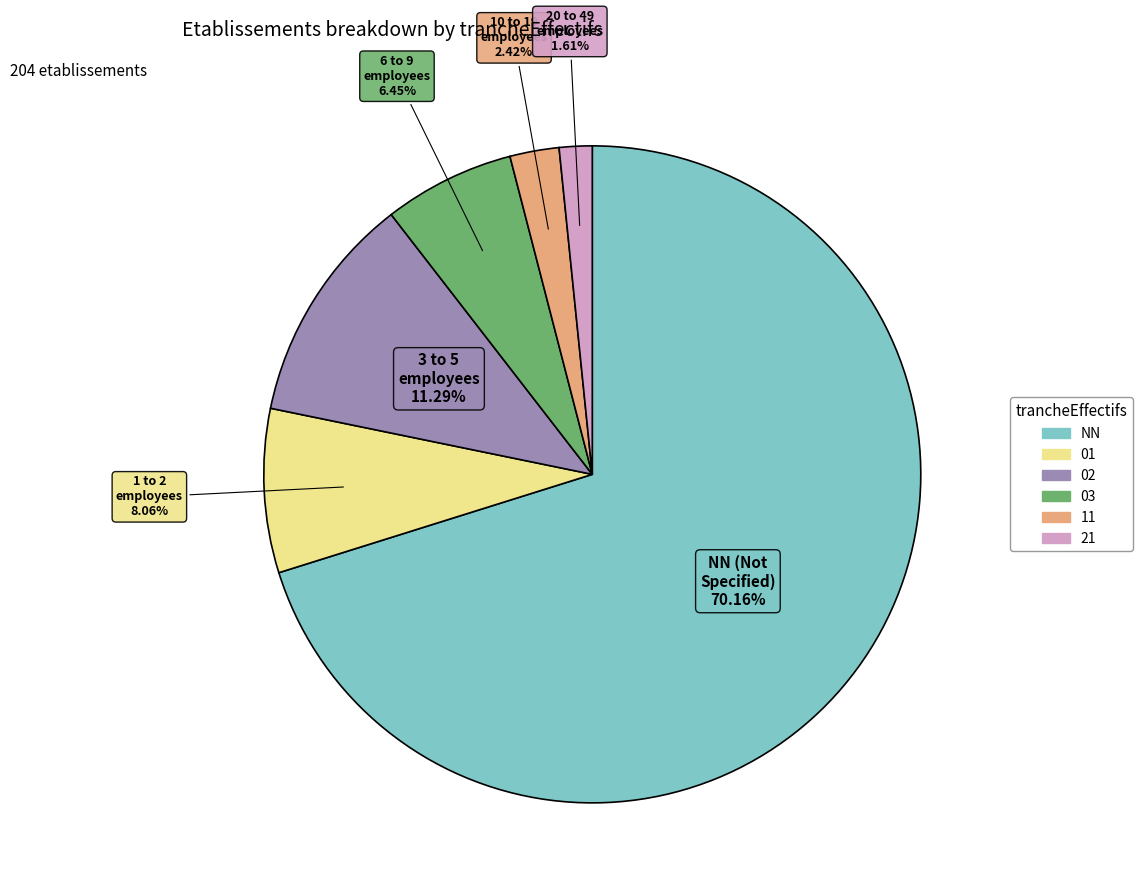

To the nearest percent, what percentage of the pie is NN?

70%